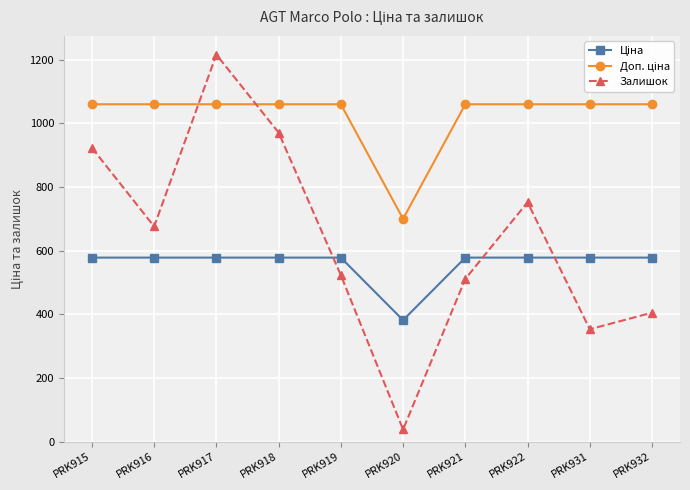

Which label corresponds to the largest value in the chart?

PRK917